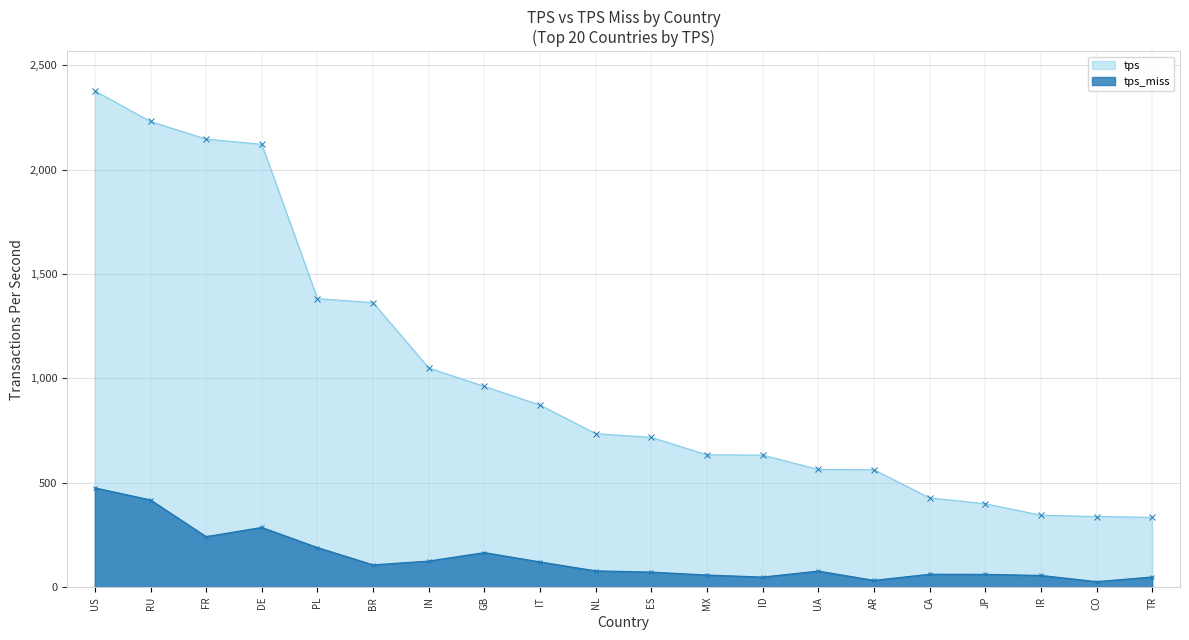

What is the highest value of the tps_miss series?

475.2